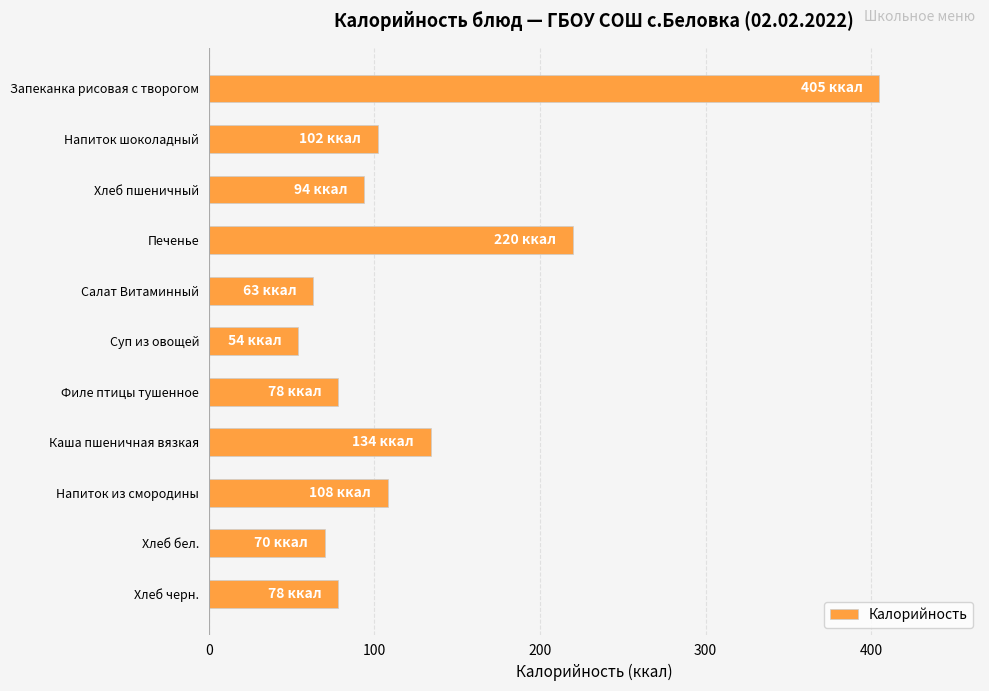

Which has a higher value, Филе птицы тушенное or Суп из овощей?

Филе птицы тушенное